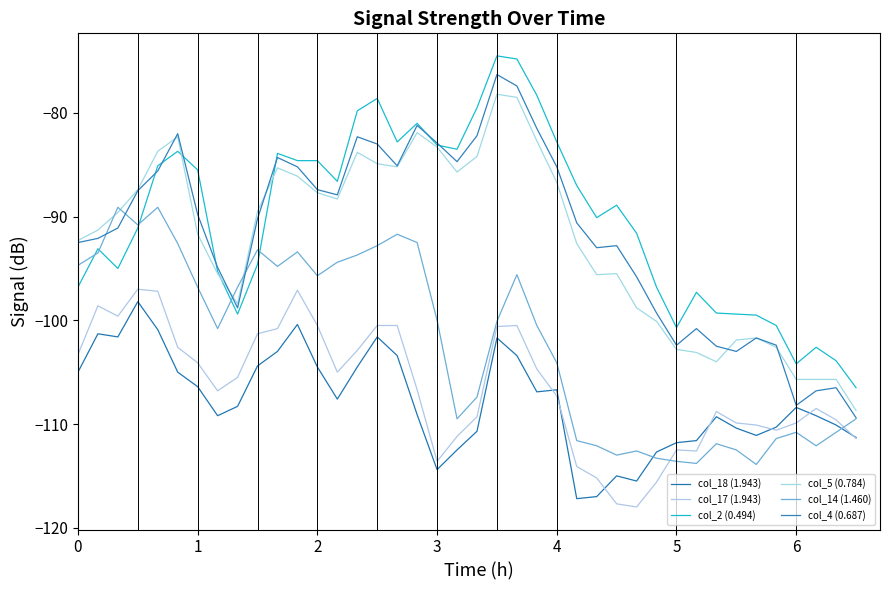

Is this an area chart (filled region under the line)?

No